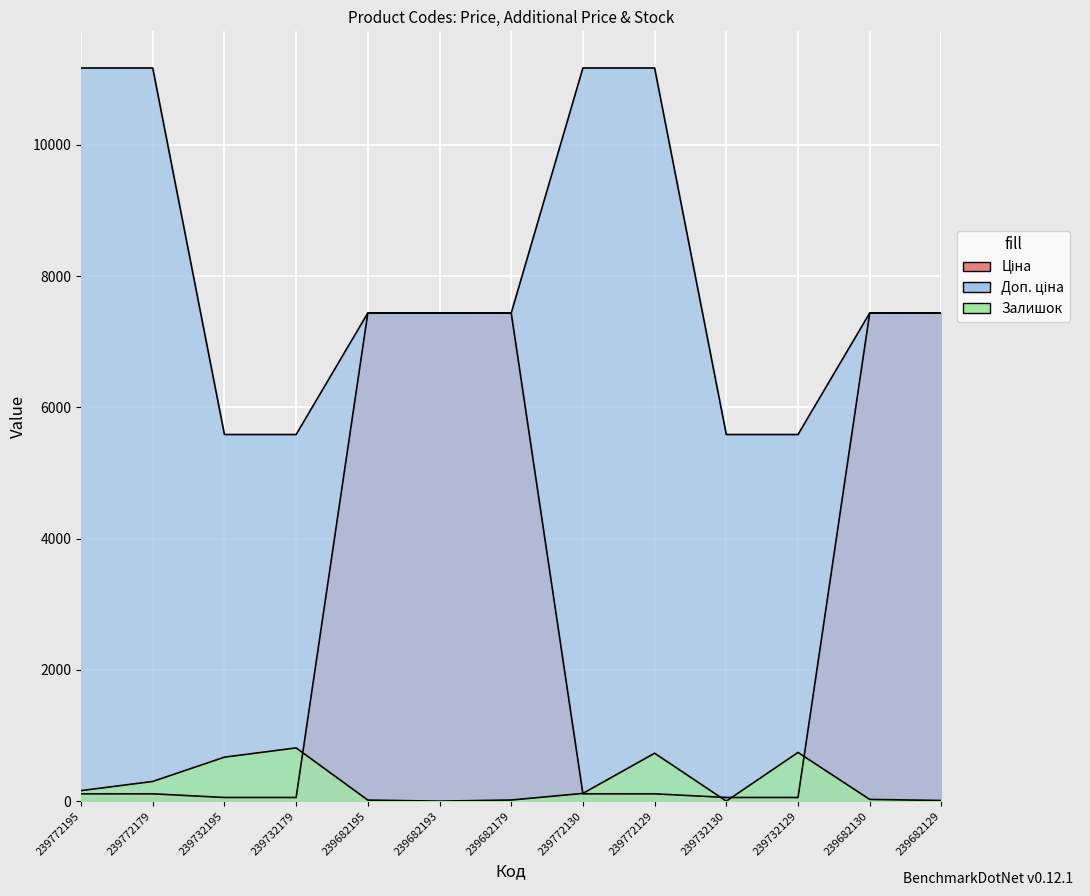

How many values in the Залишок series are below 118?

6